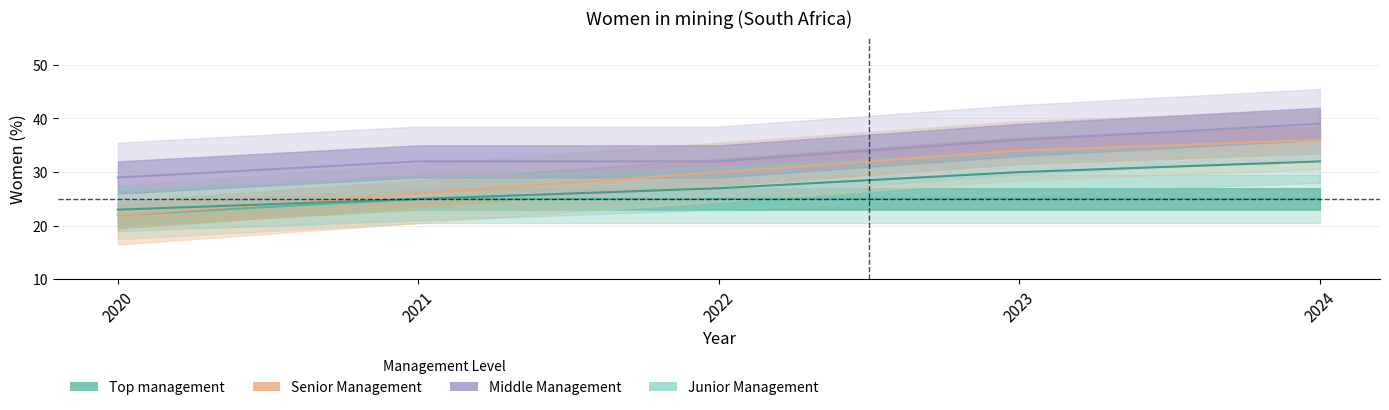

Count the Junior Management values in the range 25 to 30.

3